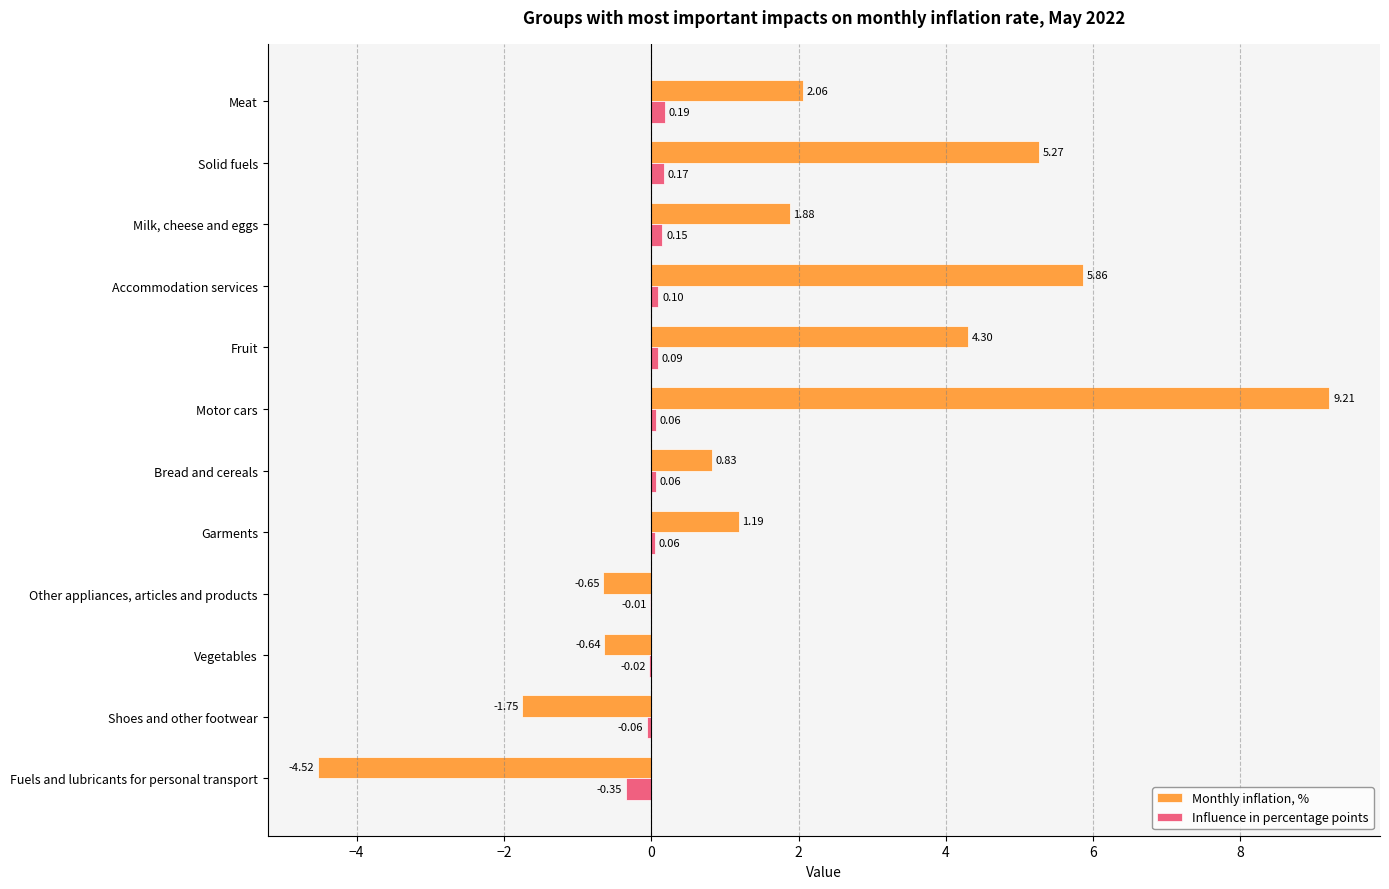

Which series has the largest total across all categories?

Monthly inflation, %